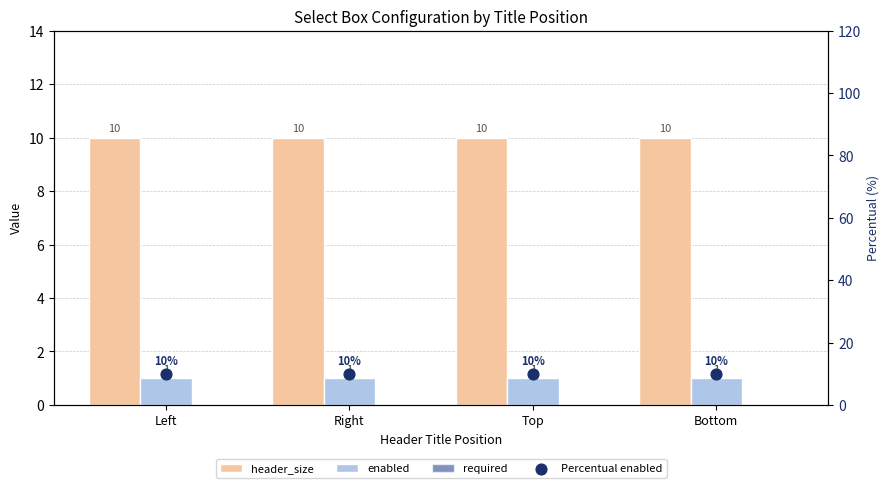

Which series has the widest spread of Y values?

header_size